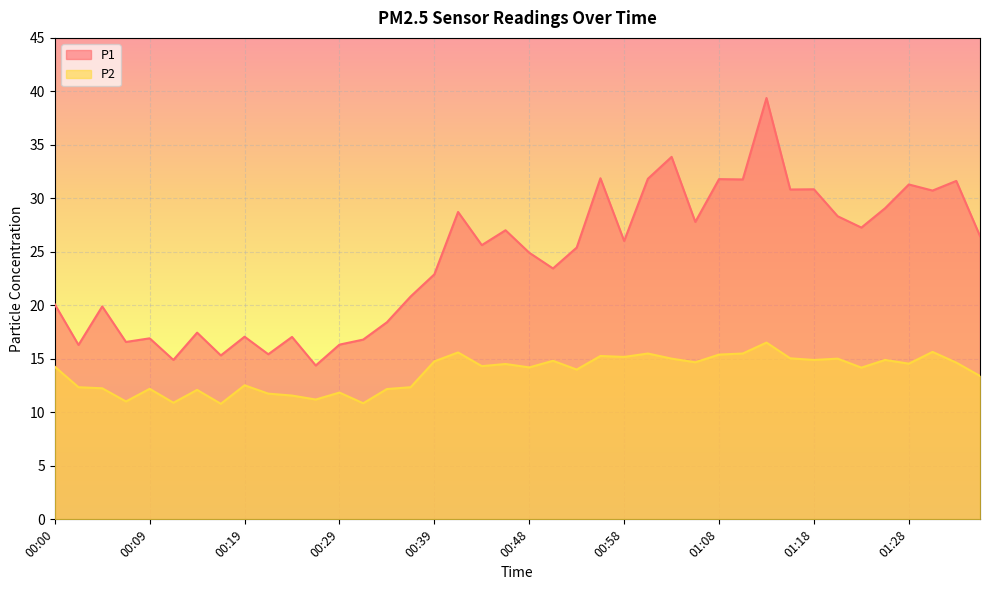

The P2 series shows 15.2 at 00:58. True or false?

True